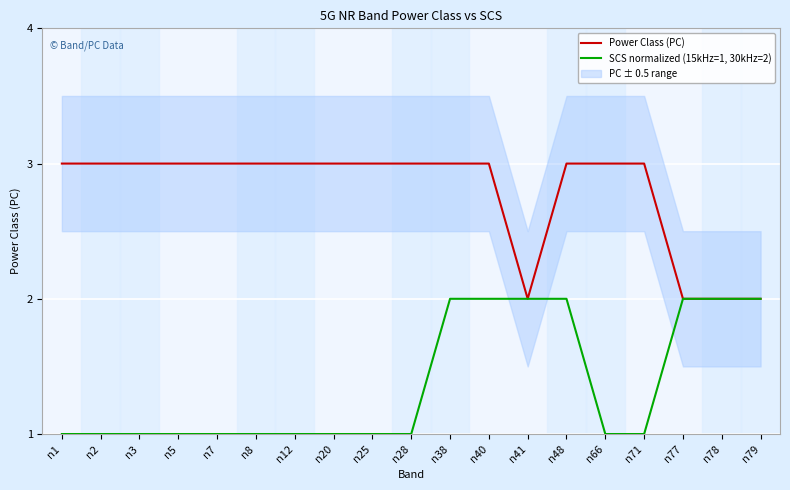

How many data points in SCS normalized (15kHz=1, 30kHz=2) are above 1?

7